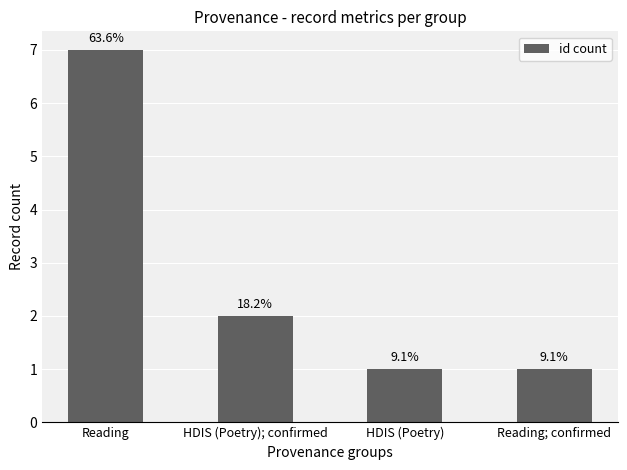

How many bars are there in total?

4